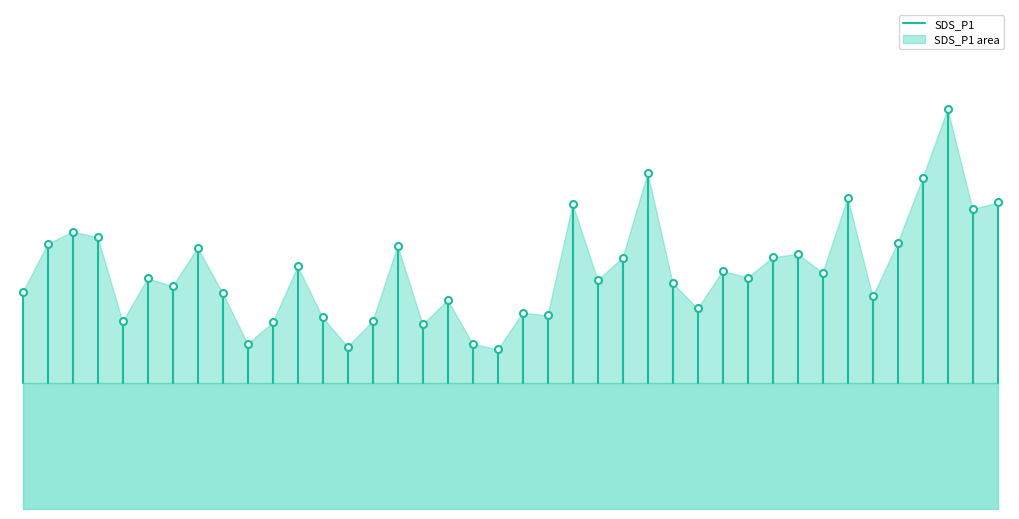

True or false: the data shows 7.5 at 0.

False